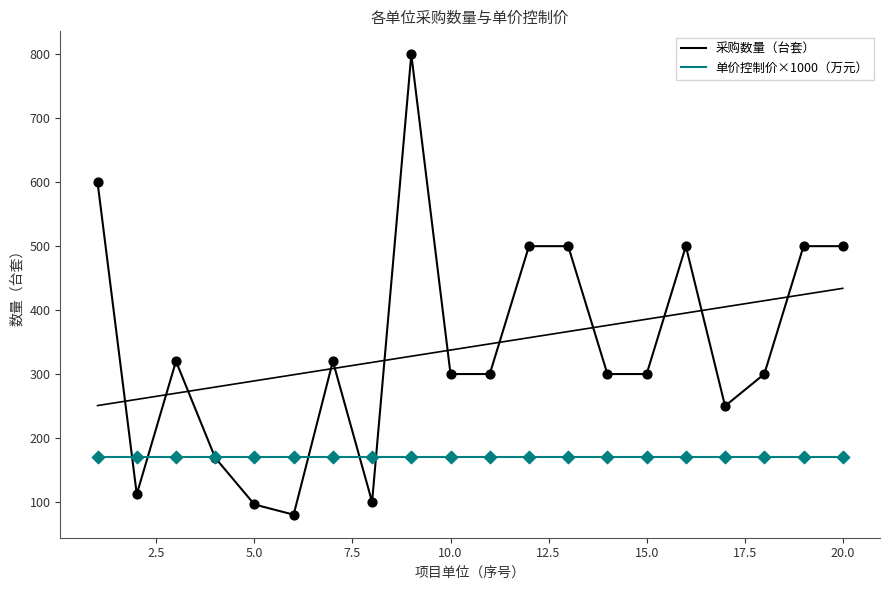

Which series contains the highest Y value?

采购数量（台套）